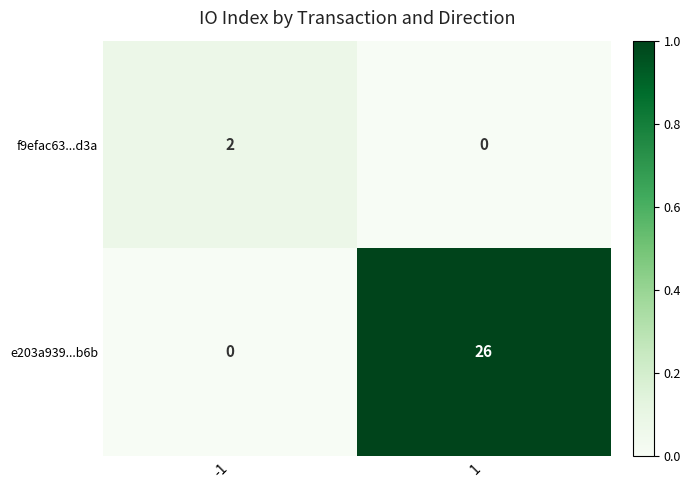

What is the spread (max minus min) of values at -1?

2